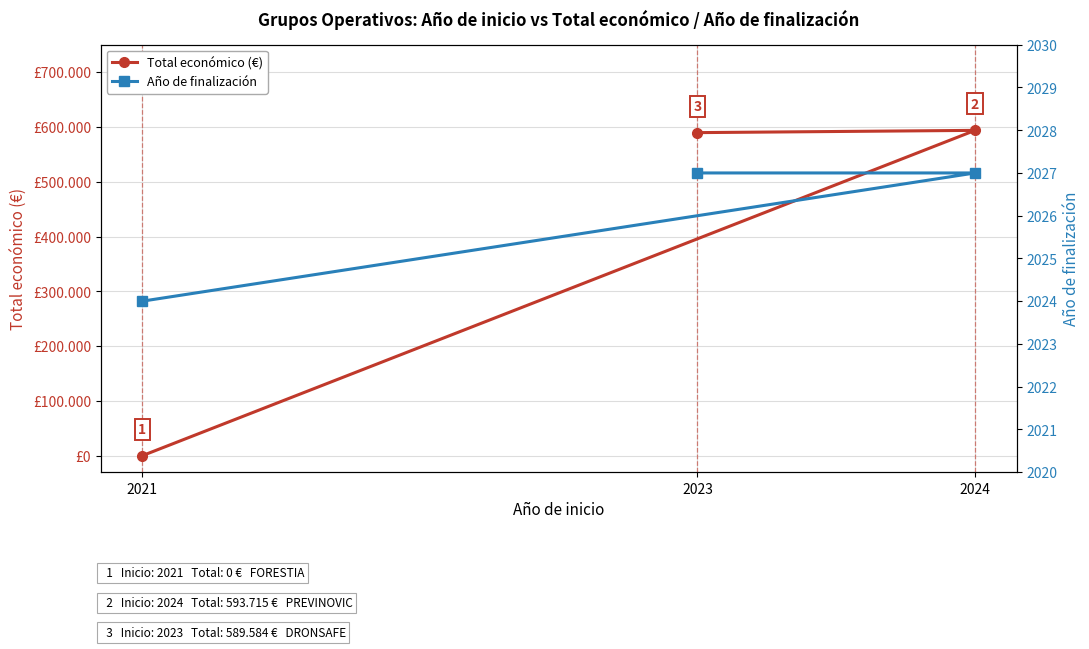

List the series in order of their overall mean, highest first.

Total económico (€), Año de finalización